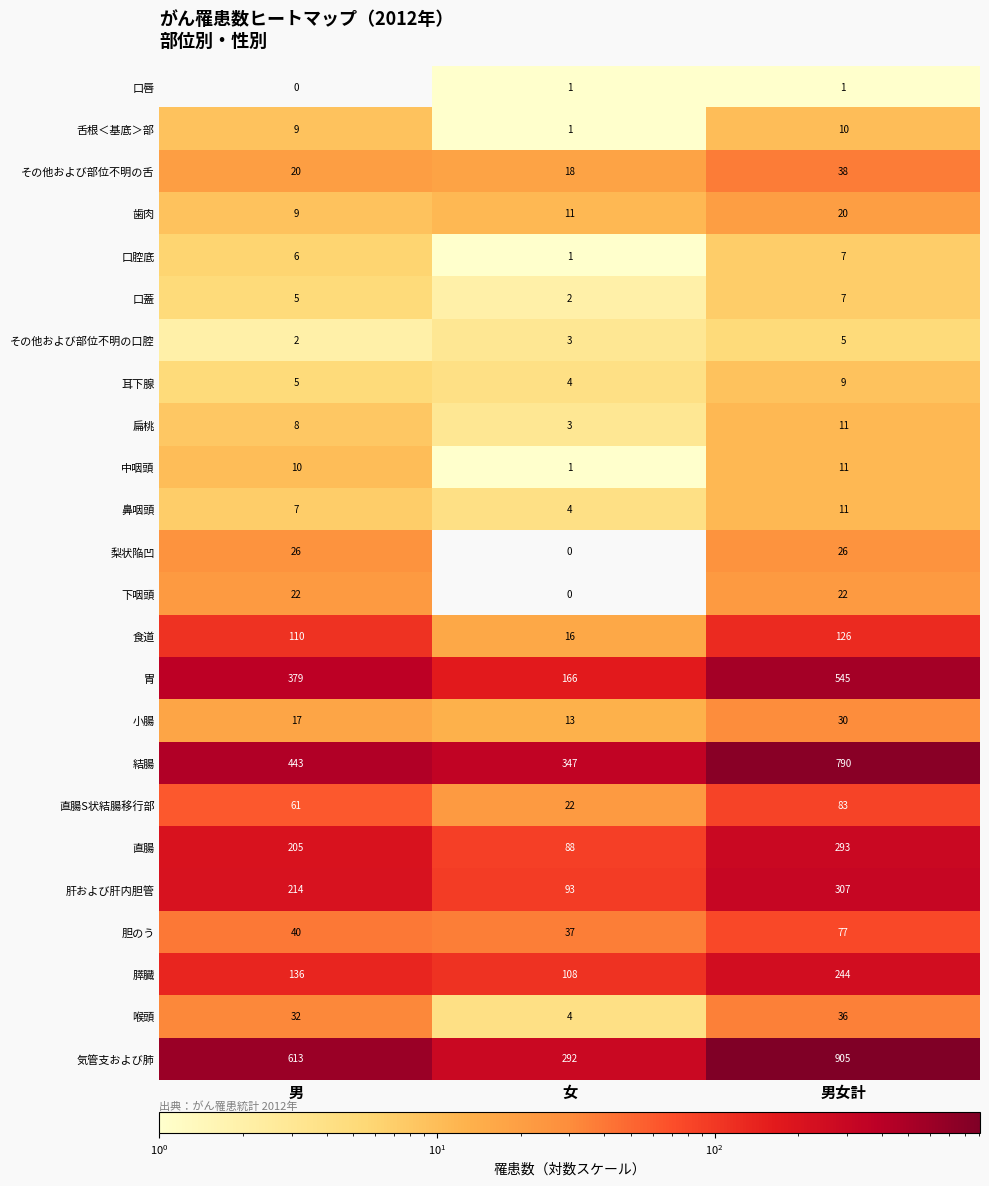

How many categories are shown in the chart?

3